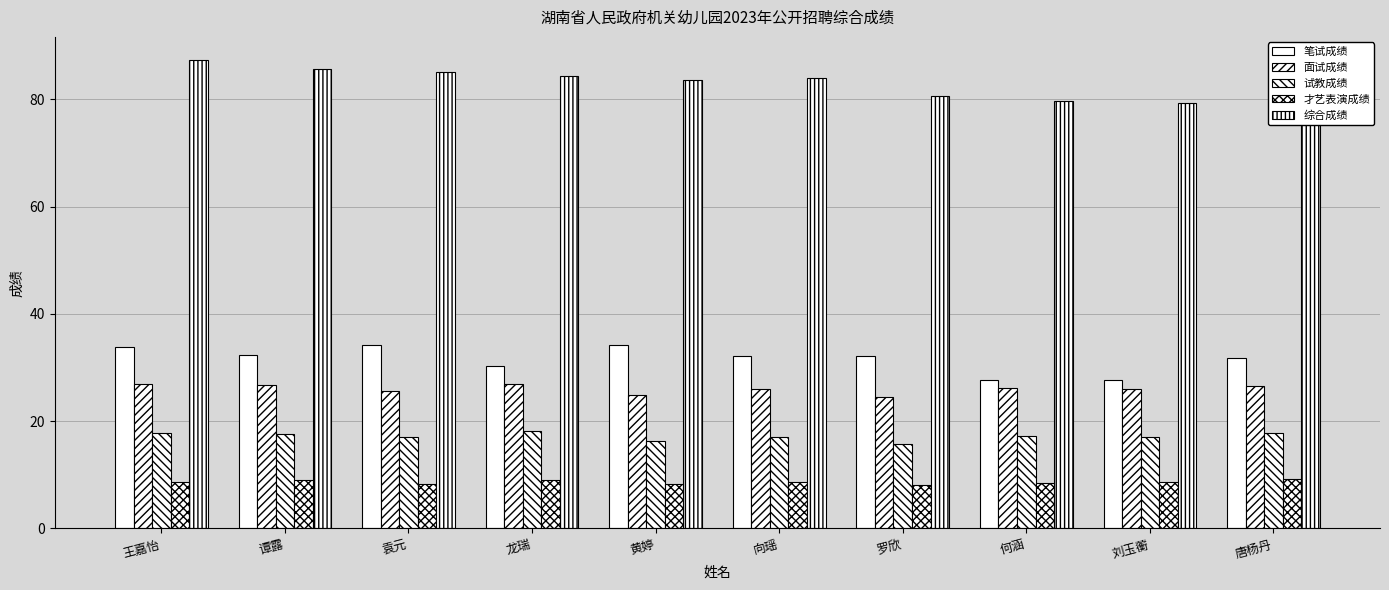

At which label is 才艺表演成绩 closest to 8?

罗欣